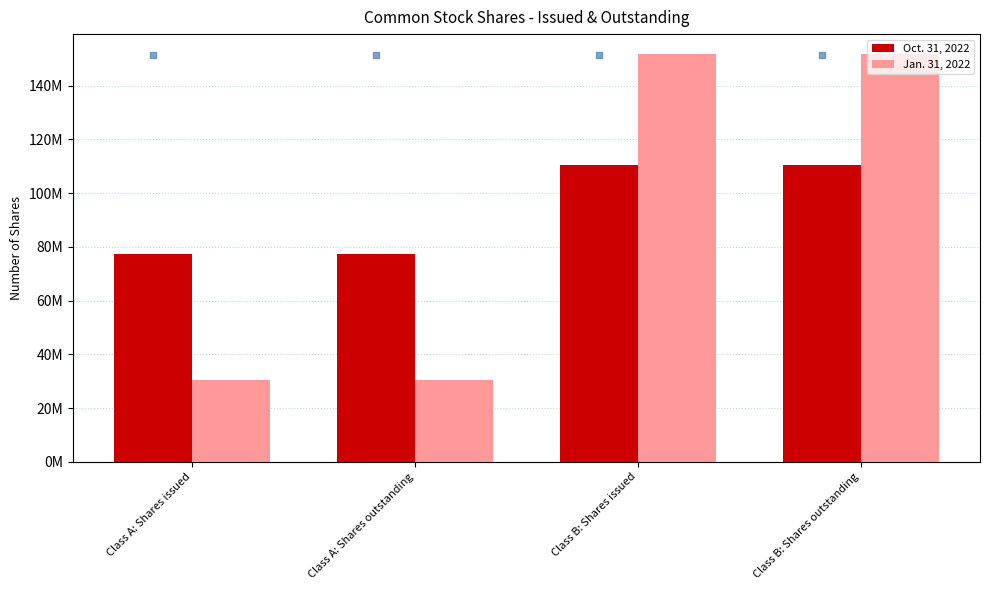

Count the Oct. 31, 2022 values in the range 77447000 to 110394000.

4